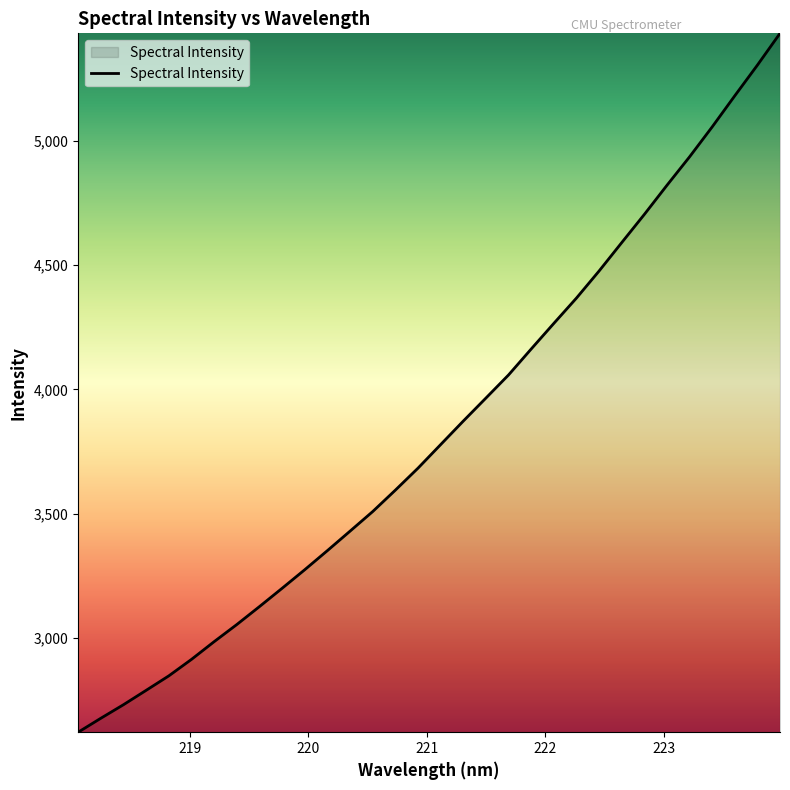

What is the greatest value displayed?

5432.8